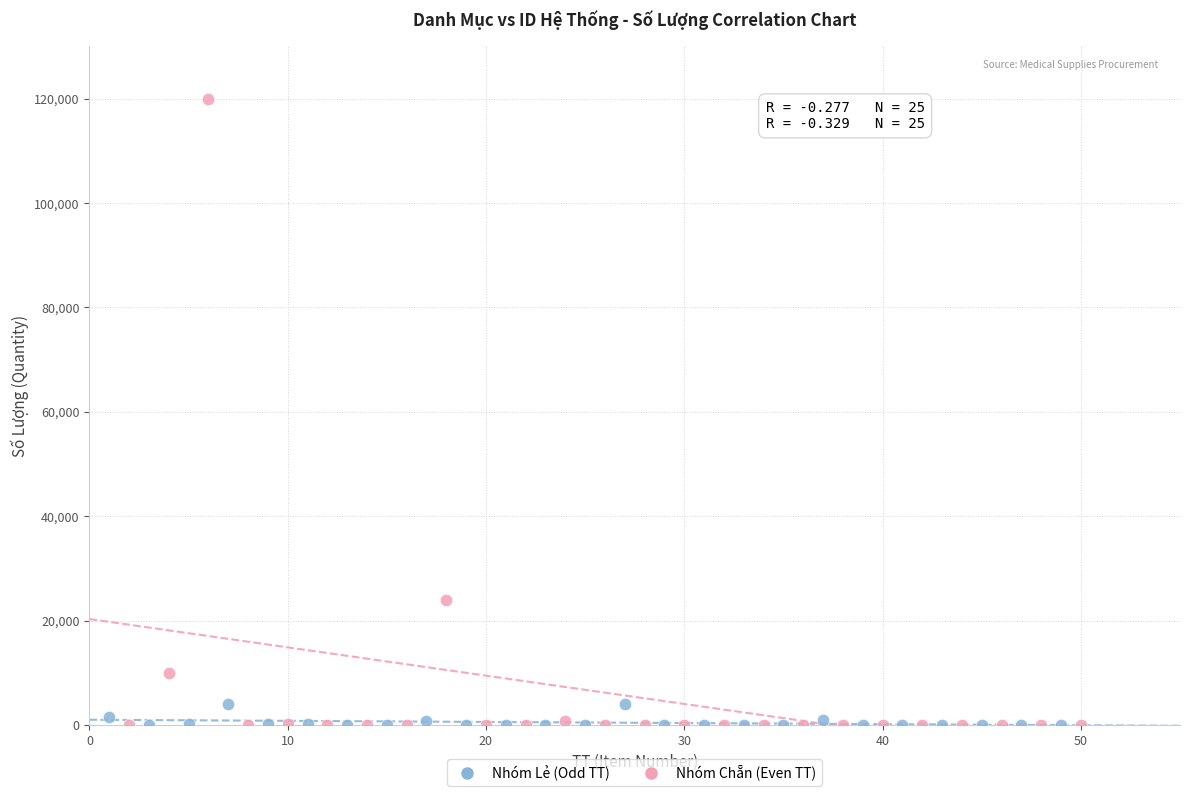

Which series reaches the maximum Y coordinate?

Nhóm Chẵn (Even TT)